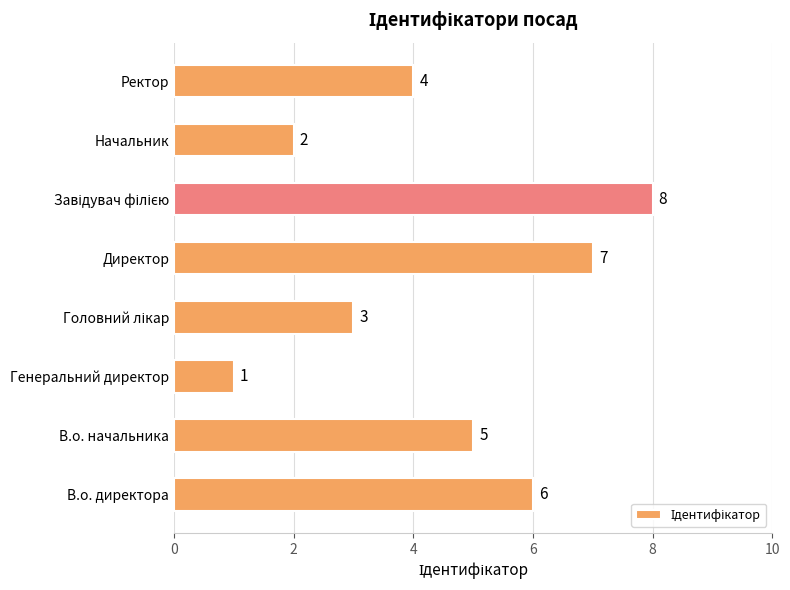

Reading bottom to top, transcribe all the data shown in this chart.

6	5	1	3	7	8	2	4